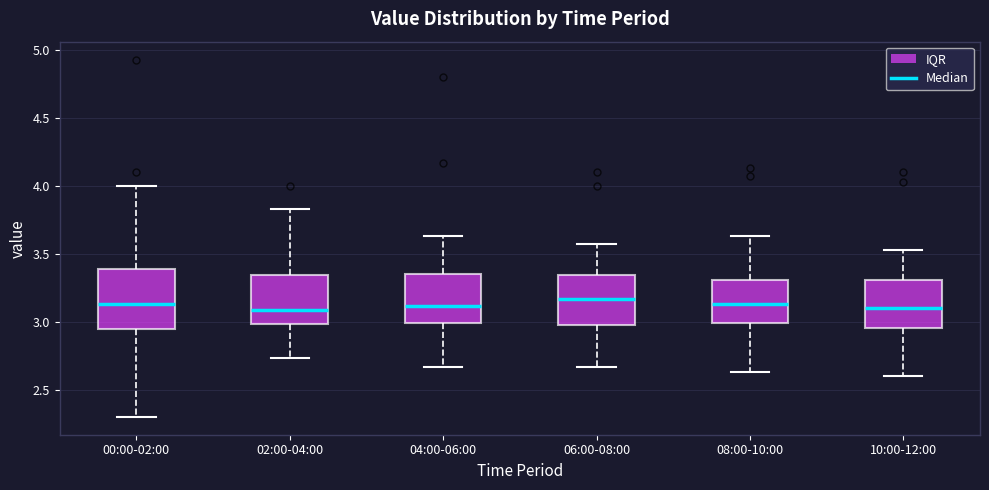

Where is the upper edge of the box for 02:00-04:00 on the y-axis? The values are not printed on the chart, so give them approximately, as read against the axis.

3.35